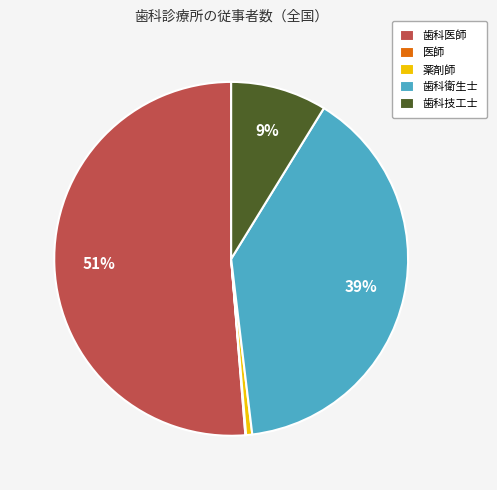

Which has a higher value, 薬剤師 or 歯科技工士?

歯科技工士